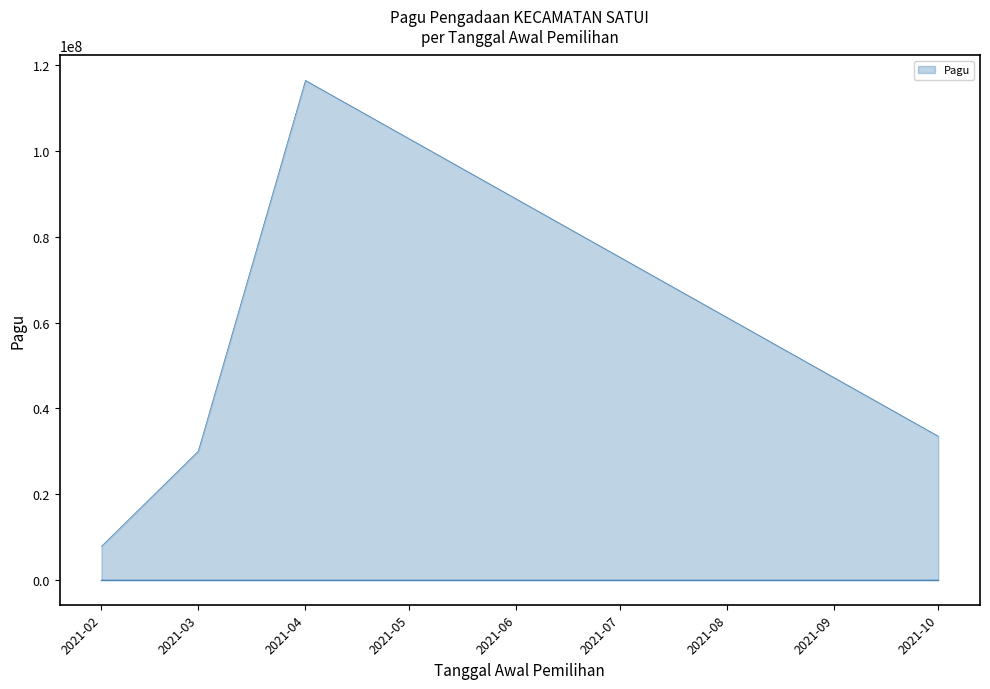

How many lines are shown in the chart?

1